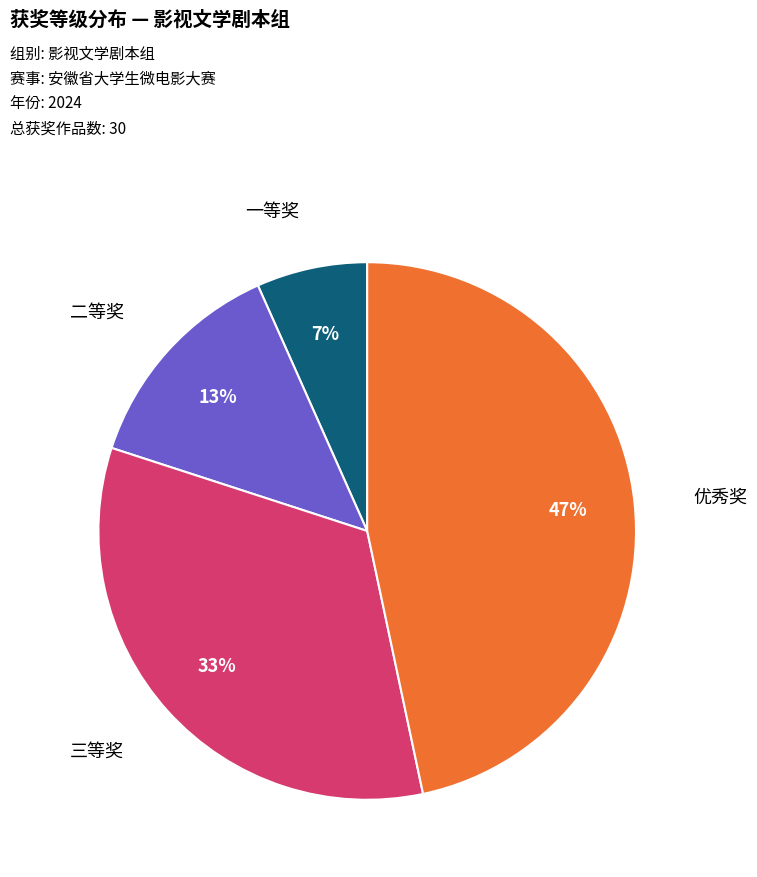

Approximately how many times larger is the value at 优秀奖 compared to 三等奖?

1.4